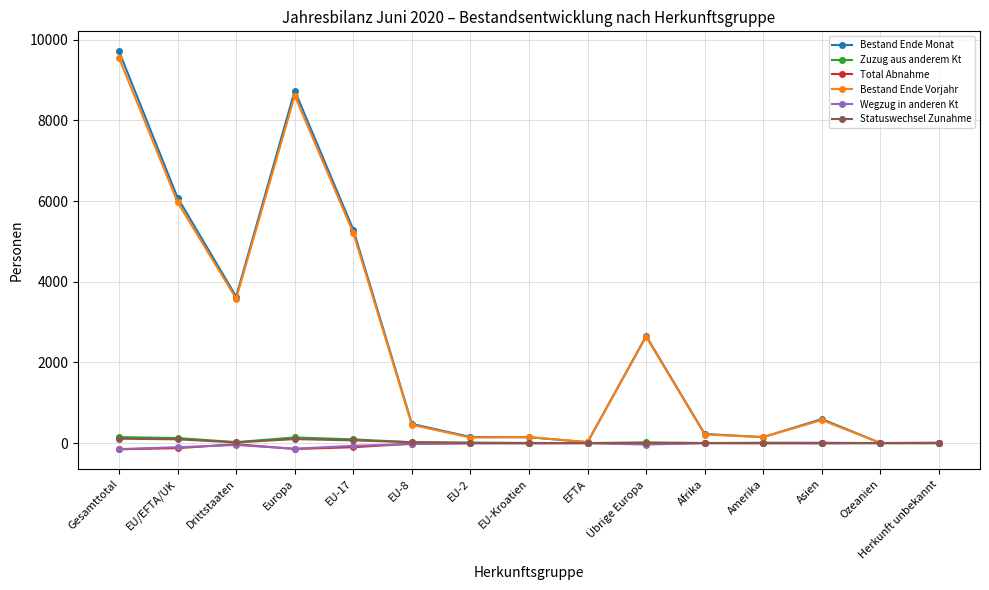

How many lines are shown in the chart?

6